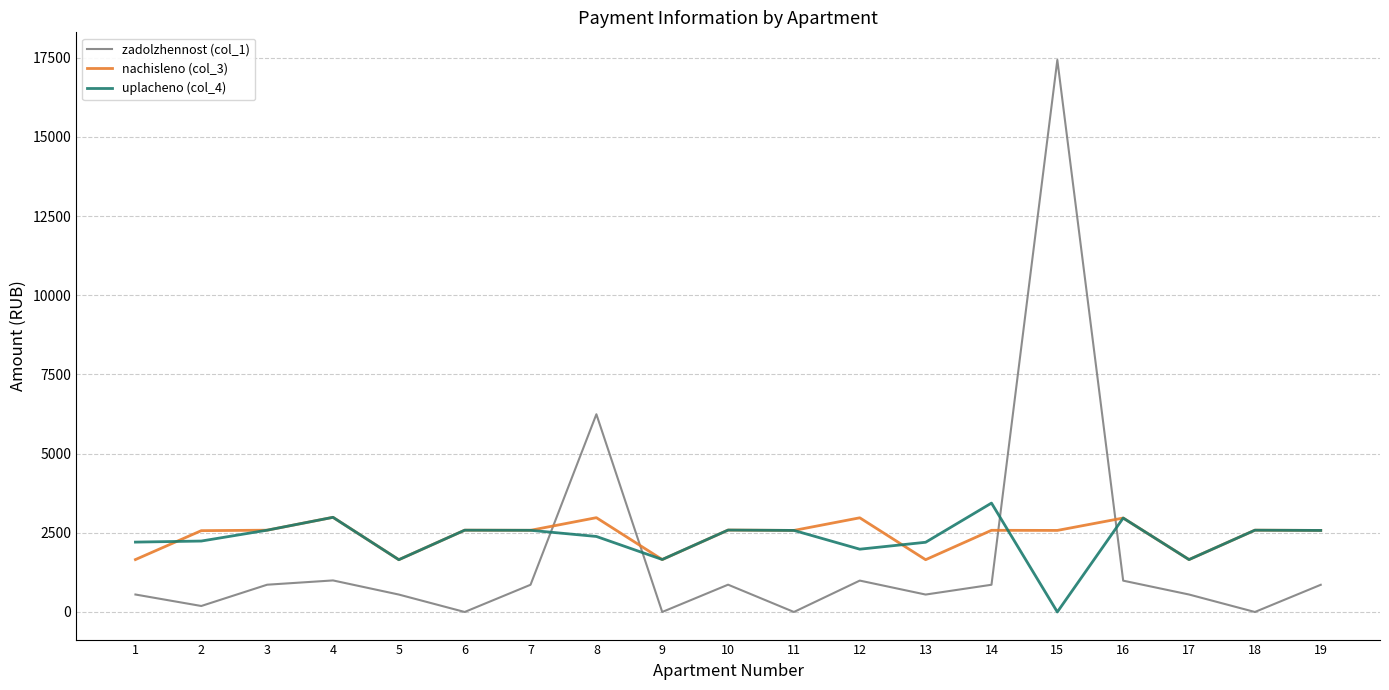

At which category is the sum across all series the highest?

15